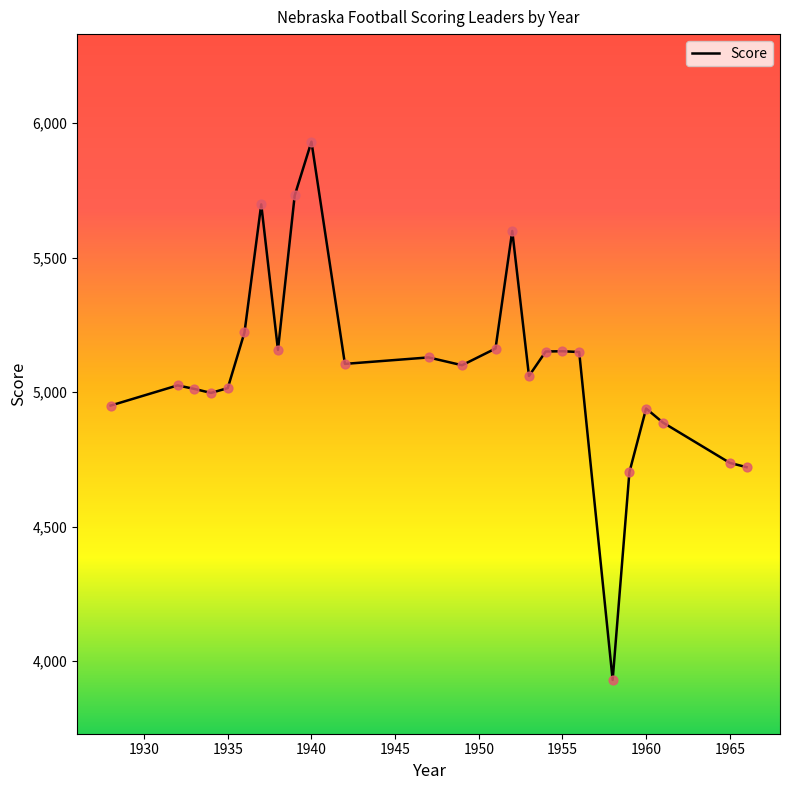

What is the smallest value displayed?

3930